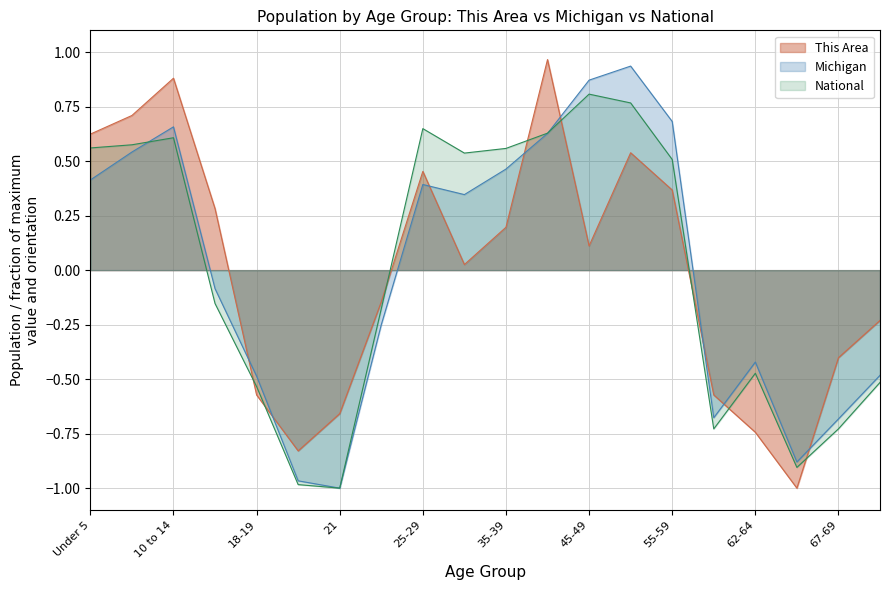

Which series has the widest spread of values?

This Area